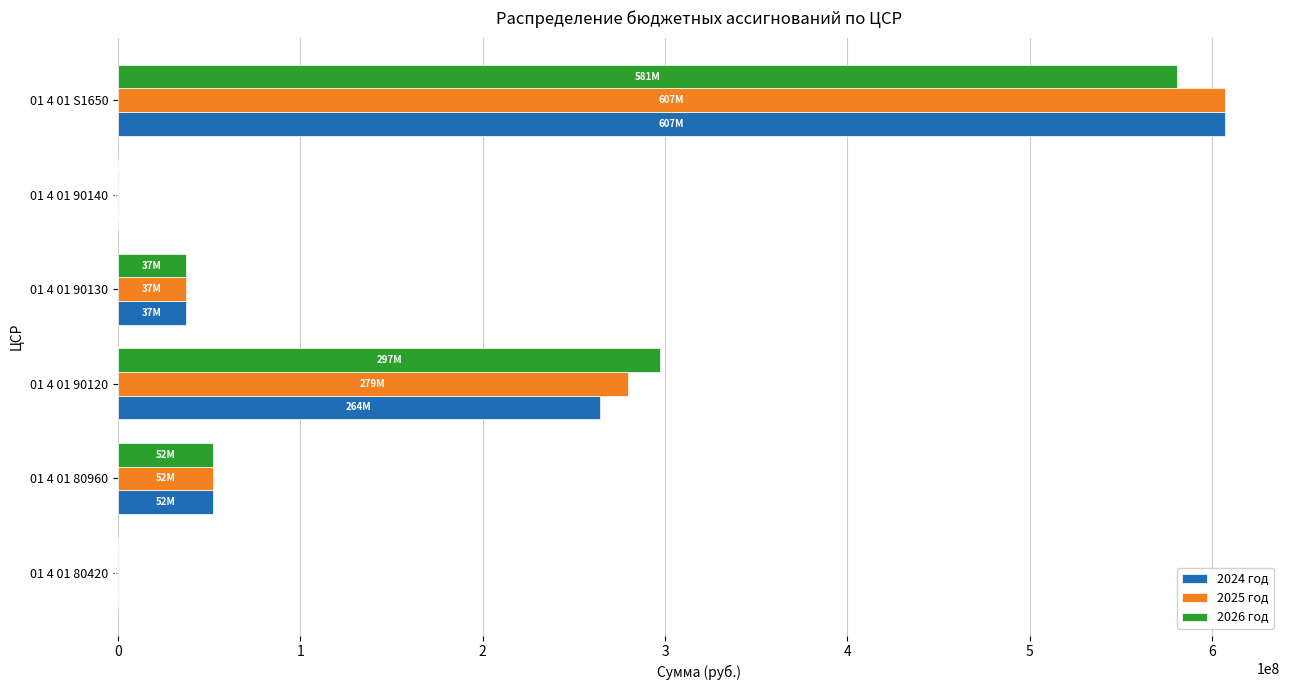

At which category is the sum across all series the highest?

01 4 01 S1650